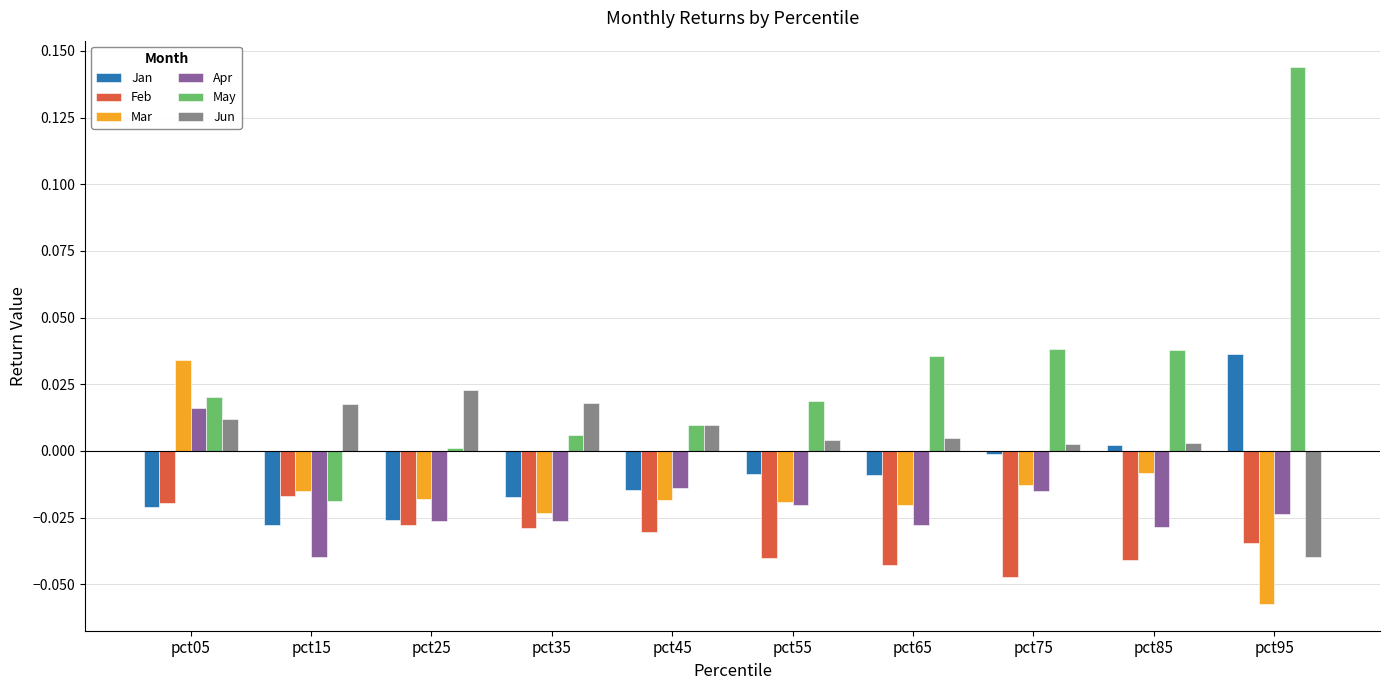

Is the value of May at pct95 greater than the value of Jun at pct55?

Yes